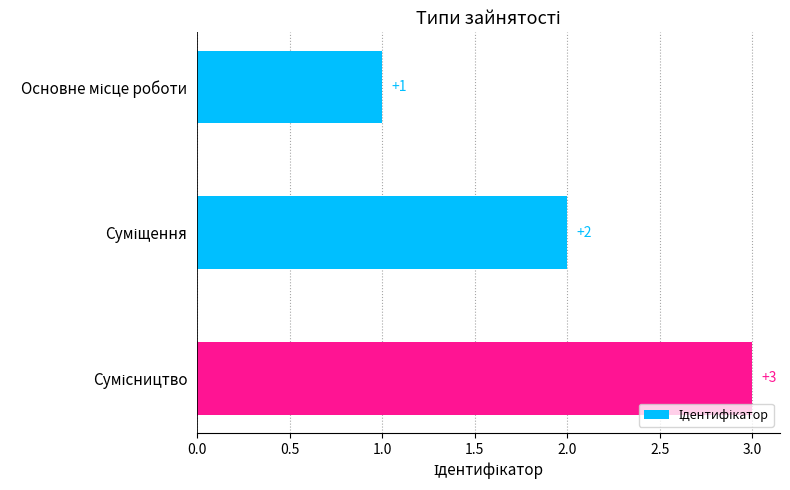

What is the greatest value displayed?

3